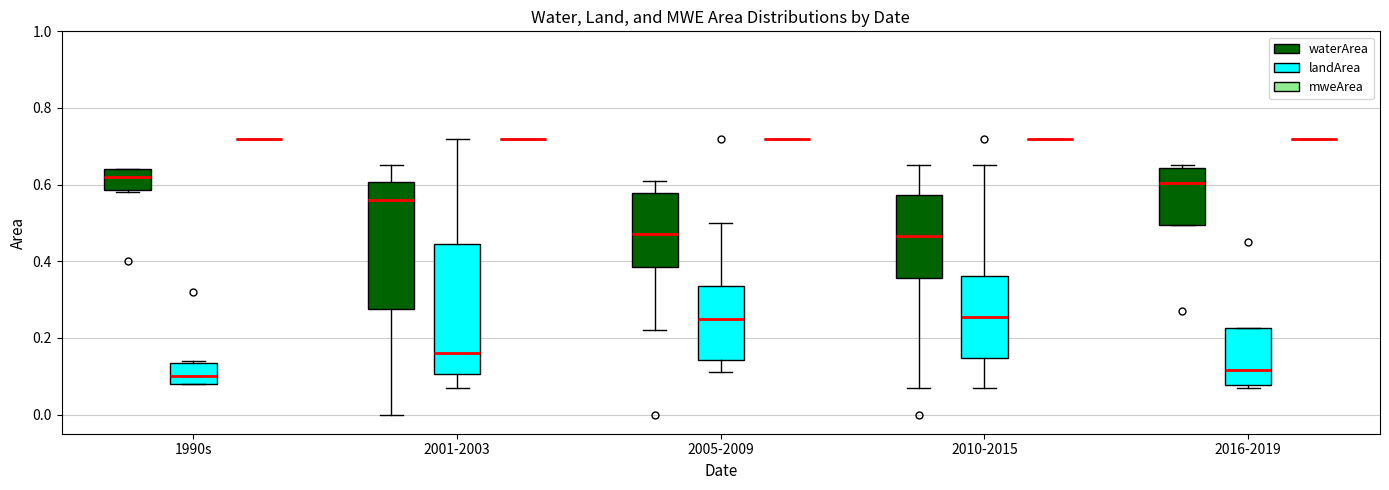

Reading left to right, read every box against the y-axis: the position of its median line, the range the box covers, and the ends of its whiskers. The values are not printed on the chart, so give them approximately, as read against the axis.

1990s (waterArea): median 0.62, box 0.58 to 0.64, whiskers 0.58 to 0.64
1990s (landArea): median 0.10, box 0.08 to 0.14, whiskers 0.08 to 0.14
1990s (mweArea): box collapsed to a line at 0.72, whiskers 0.72 to 0.72
2001-2003 (waterArea): median 0.56, box 0.28 to 0.60, whiskers 0.00 to 0.66
2001-2003 (landArea): median 0.16, box 0.10 to 0.44, whiskers 0.08 to 0.72
2001-2003 (mweArea): box collapsed to a line at 0.72, whiskers 0.72 to 0.72
2005-2009 (waterArea): median 0.48, box 0.38 to 0.58, whiskers 0.22 to 0.62
2005-2009 (landArea): median 0.26, box 0.14 to 0.34, whiskers 0.12 to 0.50
2005-2009 (mweArea): box collapsed to a line at 0.72, whiskers 0.72 to 0.72
2010-2015 (waterArea): median 0.46, box 0.36 to 0.58, whiskers 0.08 to 0.66
2010-2015 (landArea): median 0.26, box 0.14 to 0.36, whiskers 0.08 to 0.66
2010-2015 (mweArea): box collapsed to a line at 0.72, whiskers 0.72 to 0.72
2016-2019 (waterArea): median 0.60, box 0.50 to 0.64, whiskers 0.50 to 0.66
2016-2019 (landArea): median 0.12, box 0.08 to 0.22, whiskers 0.08 (just below the box's lower edge) to 0.22
2016-2019 (mweArea): box collapsed to a line at 0.72, whiskers 0.72 to 0.72